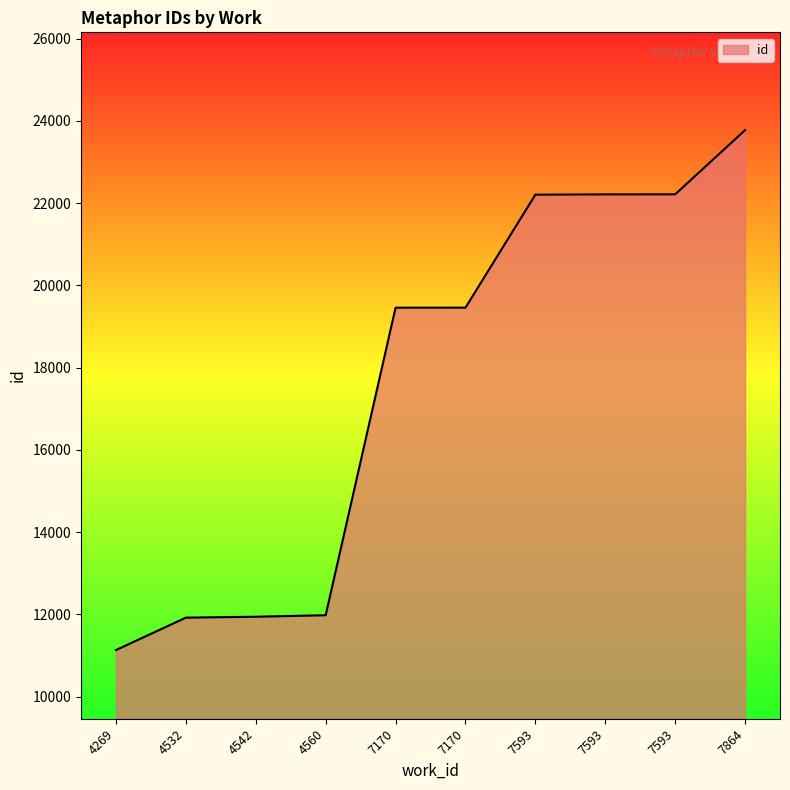

How many categories are shown in the chart?

10